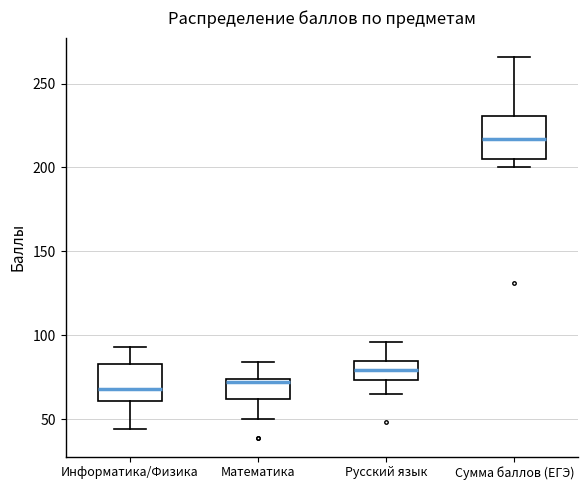

Where does the median line of the box for Сумма баллов (ЕГЭ) sit on the y-axis? The values are not printed on the chart, so give them approximately, as read against the axis.

215